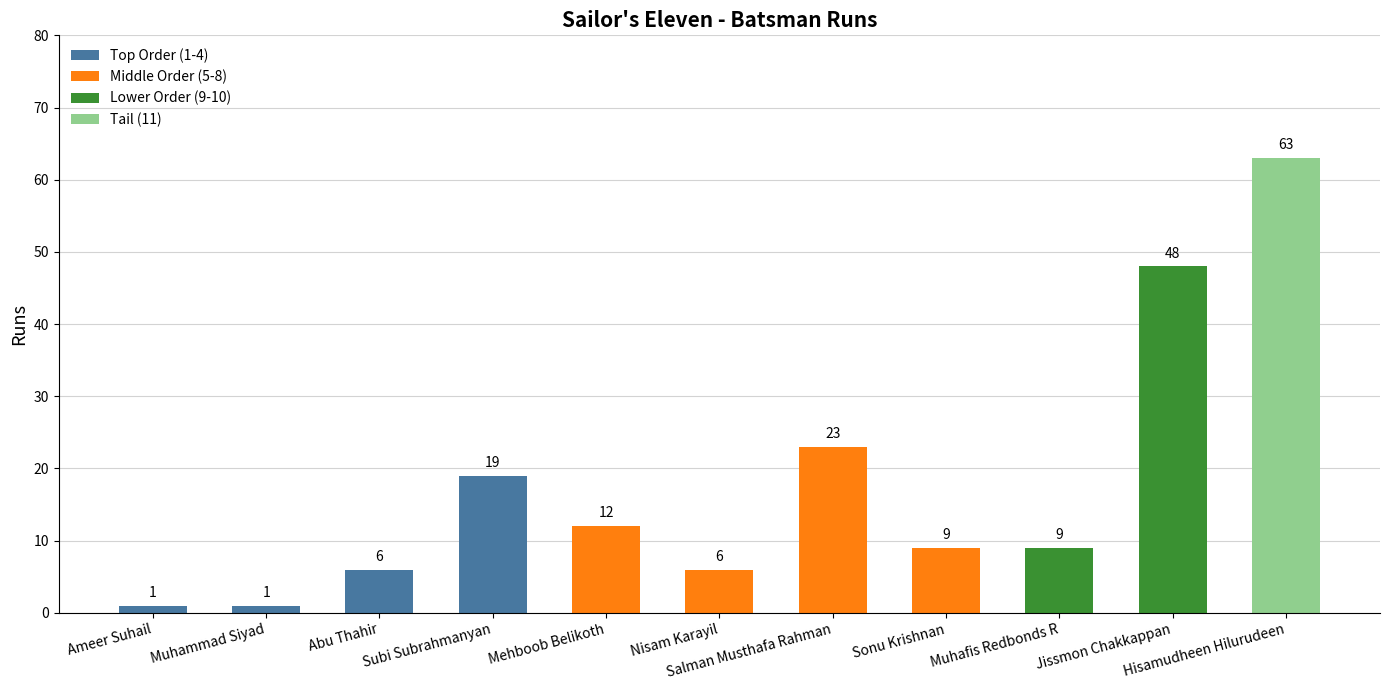

What is the value of the 6th bar from the left?

6